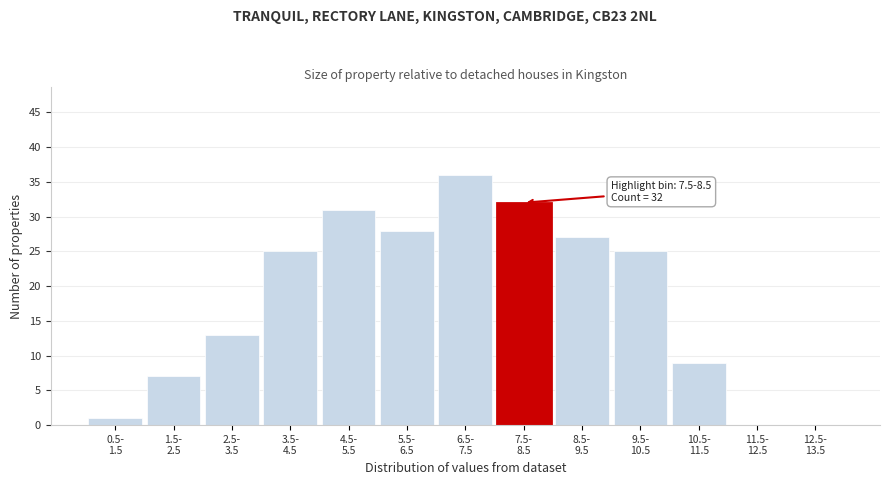

What is the greatest value displayed?

36